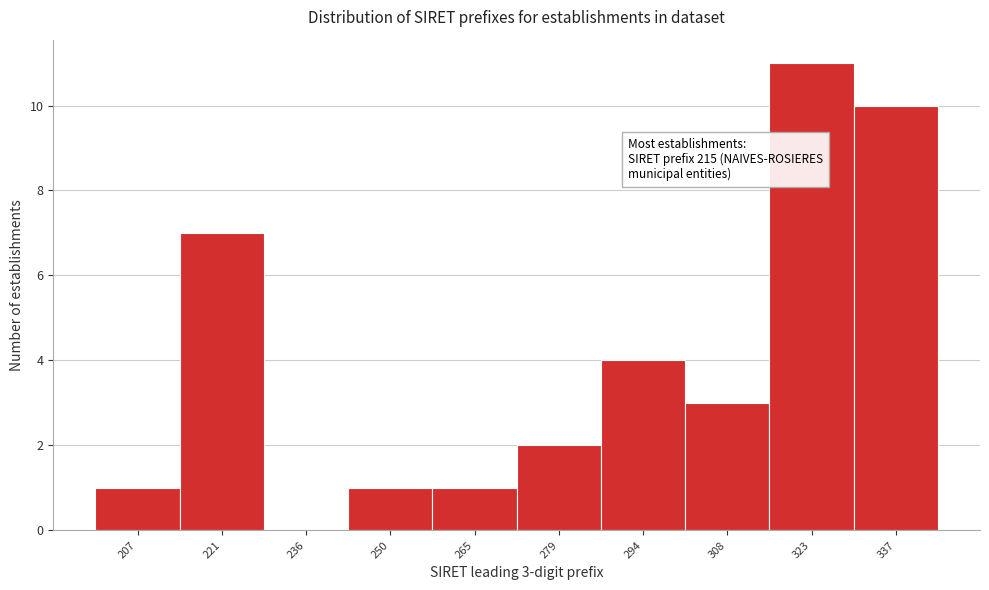

Over which range of the x-axis is the bar tallest?

316.0 to 330.5